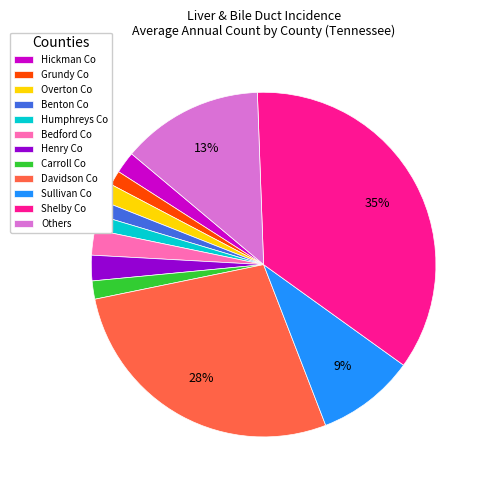

Between Hickman Co and Others, which is larger?

Others